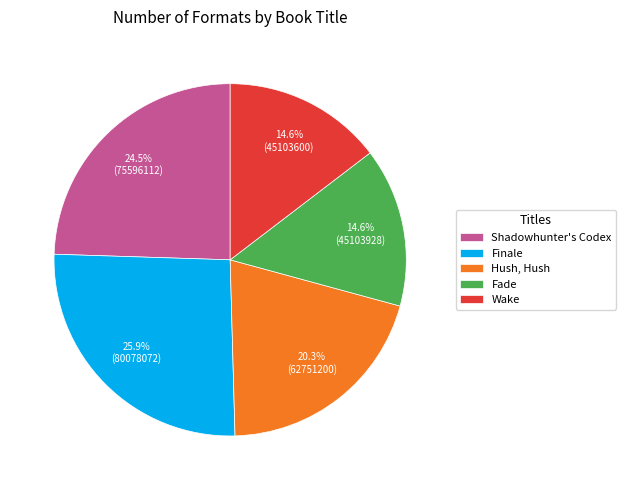

Which category has the biggest portion of the pie?

Finale